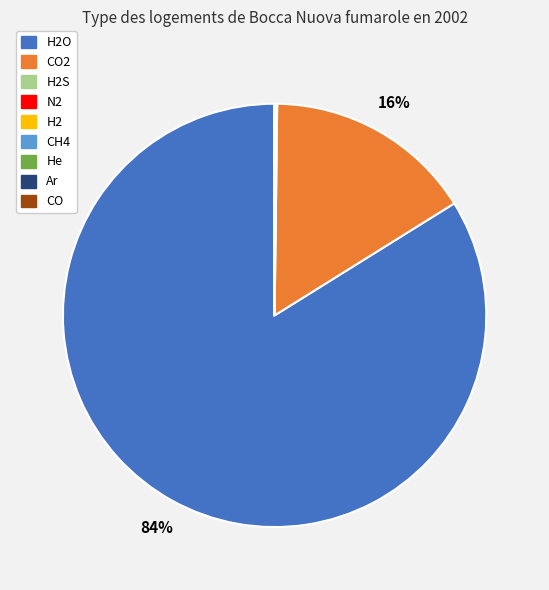

To the nearest percent, what is the difference between the largest and smallest slice percentages?

84%